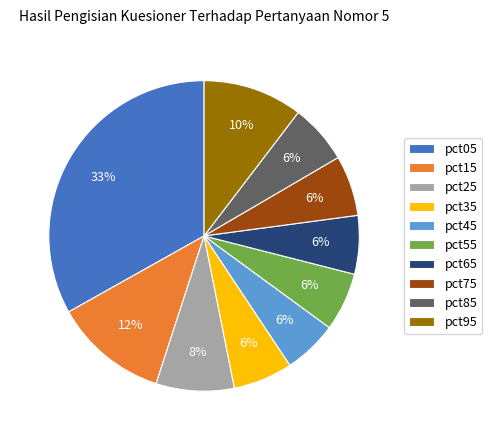

Which category has the biggest portion of the pie?

pct05